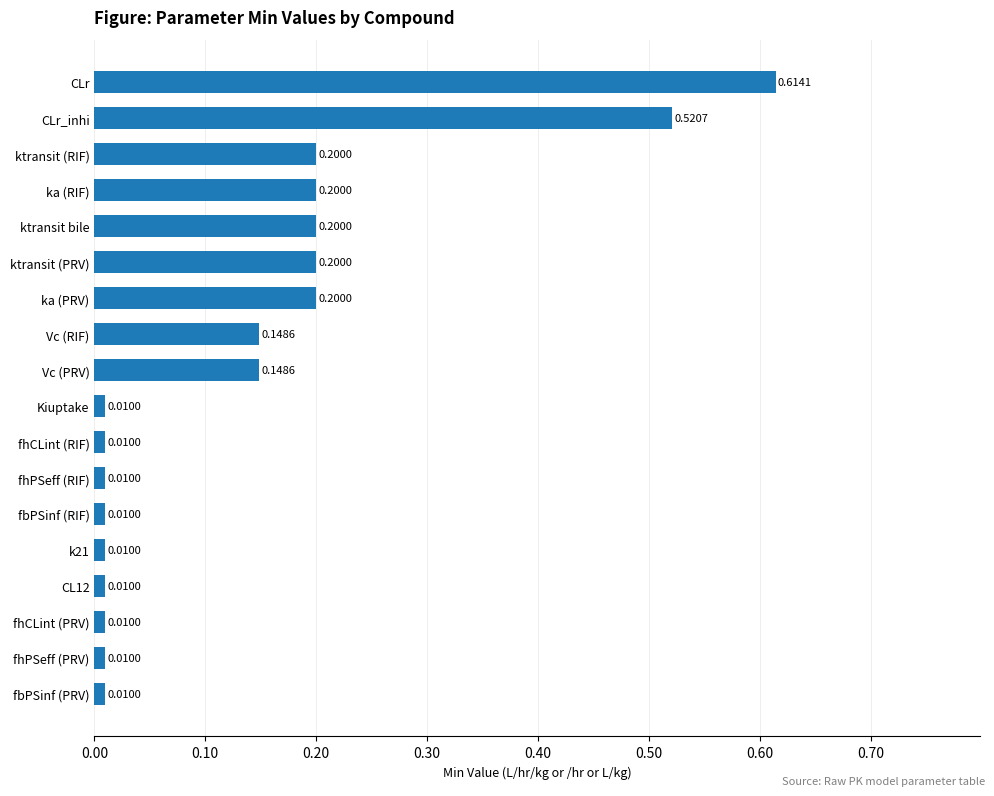

What is the sum of all values?

2.5